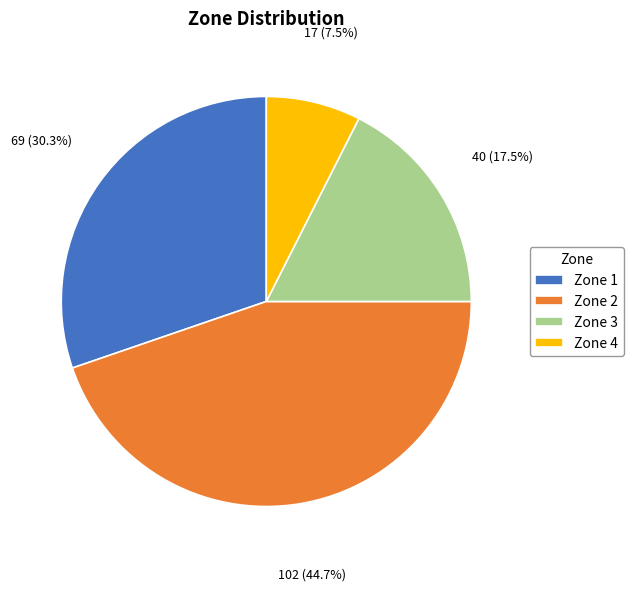

Rank the categories by value from lowest to highest.

Zone 4, Zone 3, Zone 1, Zone 2